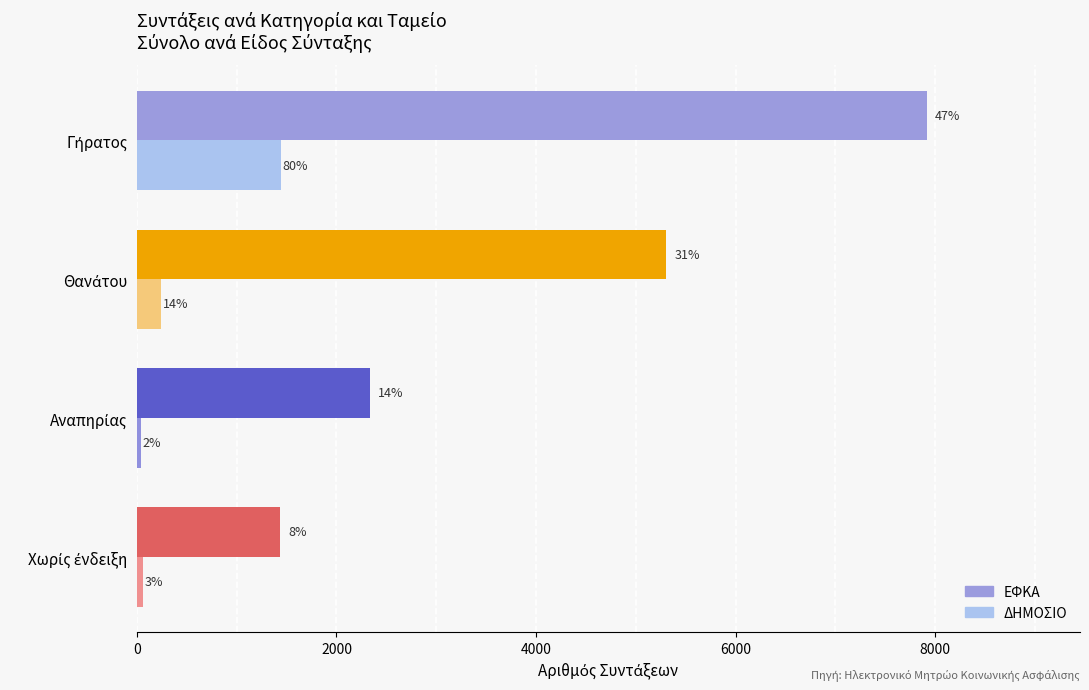

What are all the series names shown in the legend?

ΕΦΚΑ, ΔΗΜΟΣΙΟ